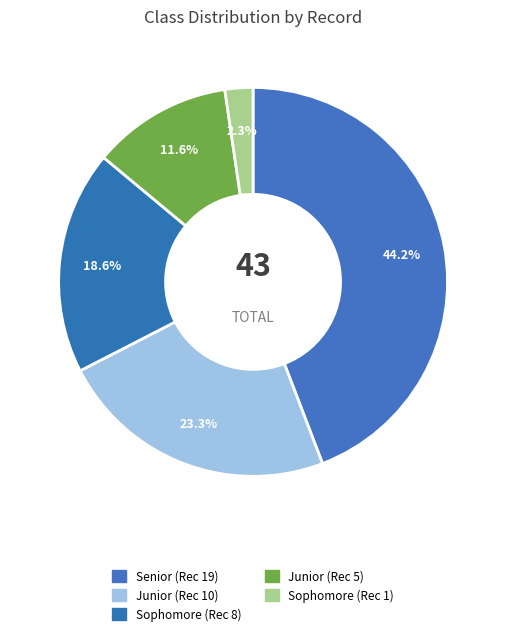

To the nearest percent, what portion does Sophomore (Rec 1) represent?

2%